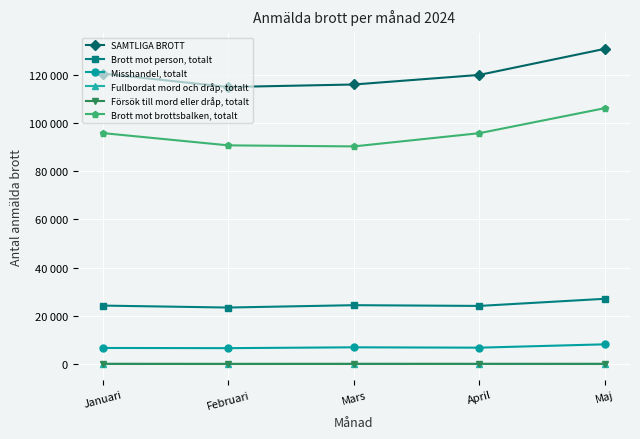

What are all the series names shown in the legend?

SAMTLIGA BROTT, Brott mot person, totalt, Misshandel, totalt, Fullbordat mord och dråp, totalt, Försök till mord eller dråp, totalt, Brott mot brottsbalken, totalt